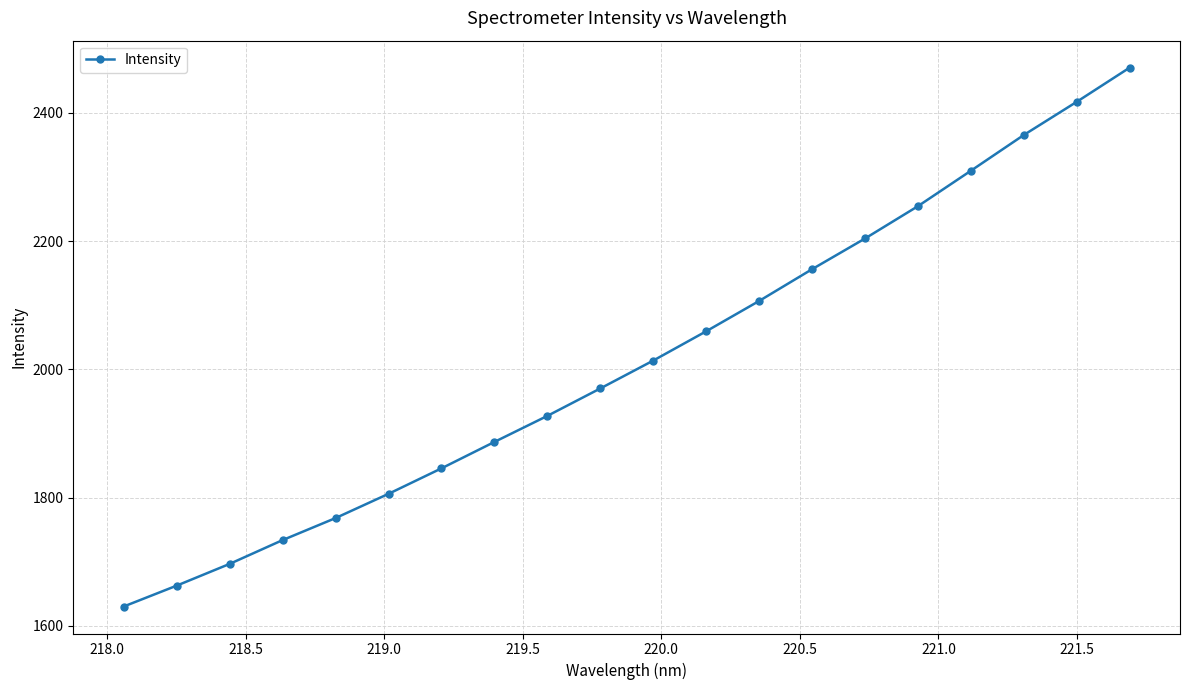

What is the greatest value displayed?

2470.4